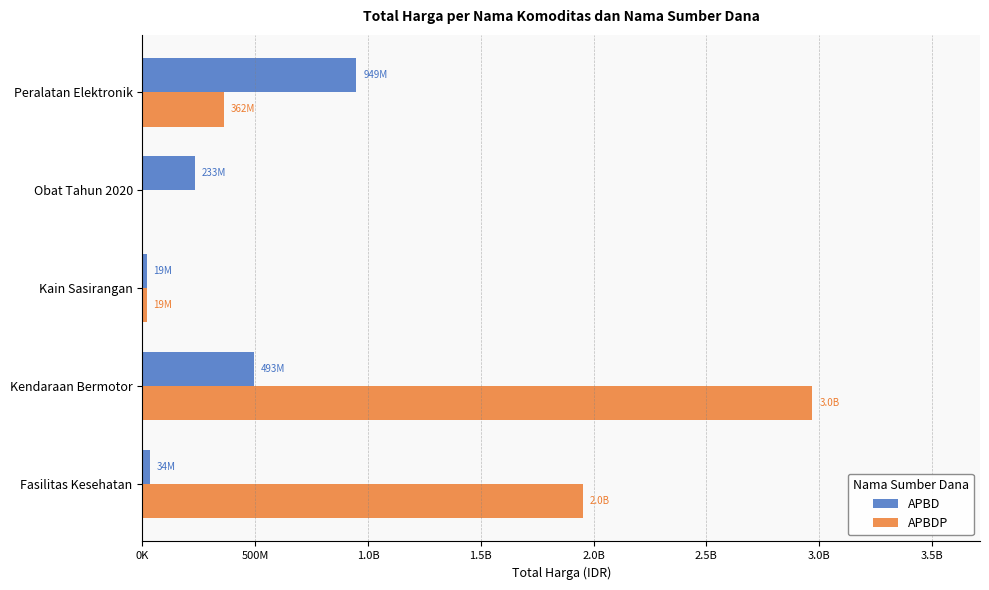

What are all the series names shown in the legend?

APBD, APBDP